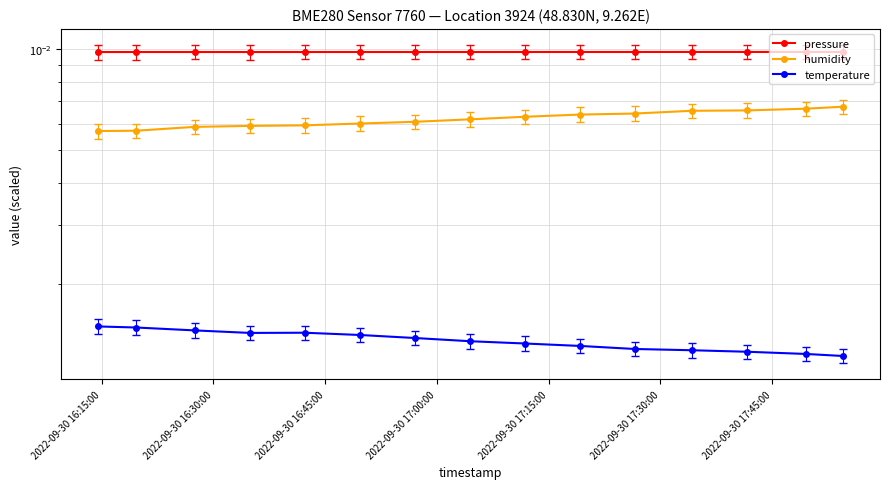

True or false: temperature has more than 2 interior local peaks.

False